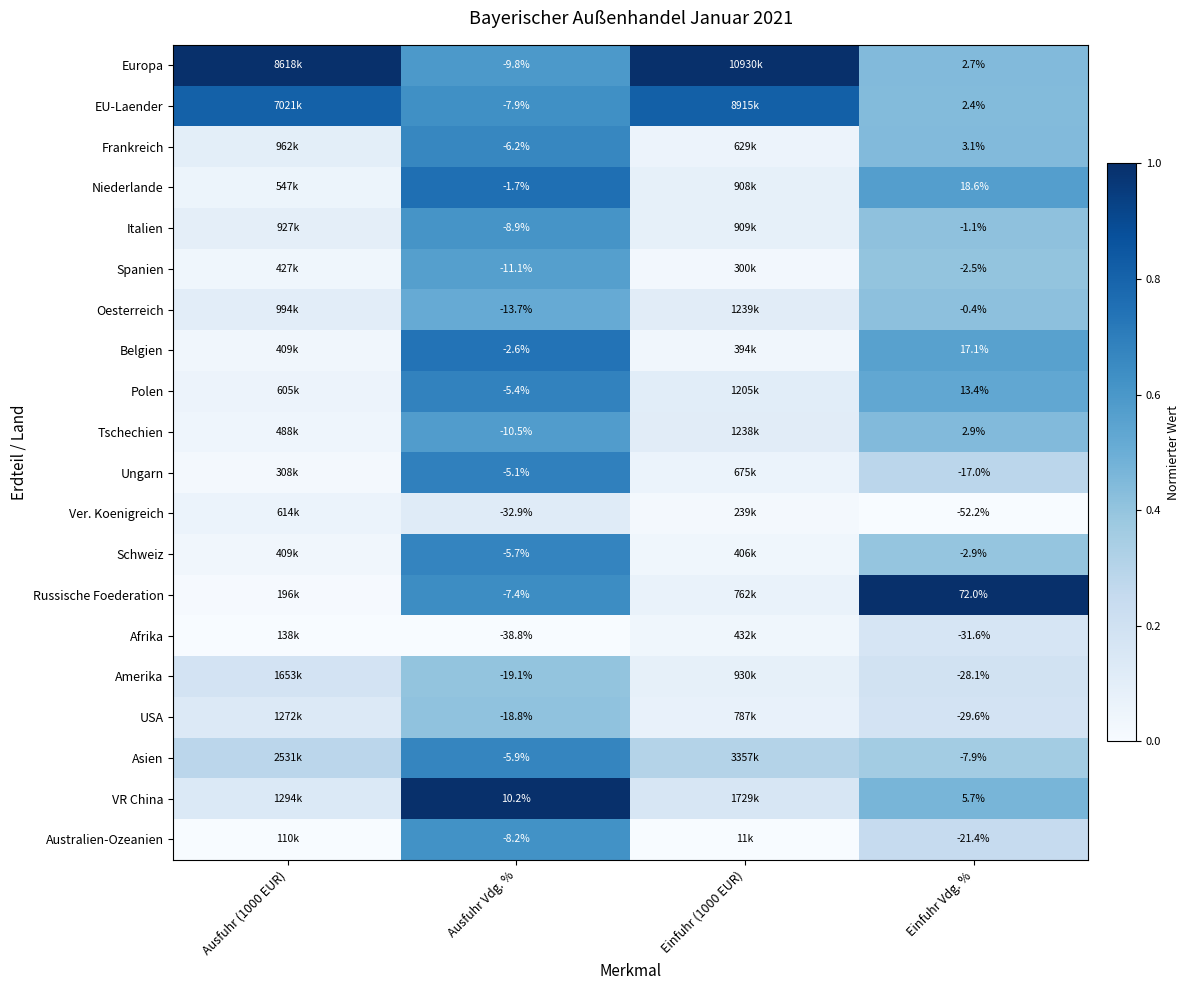

At Ausfuhr Vdg. %, list the series in order from largest to smallest.

VR China, Niederlande, Belgien, Ungarn, Polen, Schweiz, Asien, Frankreich, Russische Foederation, EU-Laender, Australien-Ozeanien, Italien, Europa, Tschechien, Spanien, Oesterreich, USA, Amerika, Ver. Koenigreich, Afrika